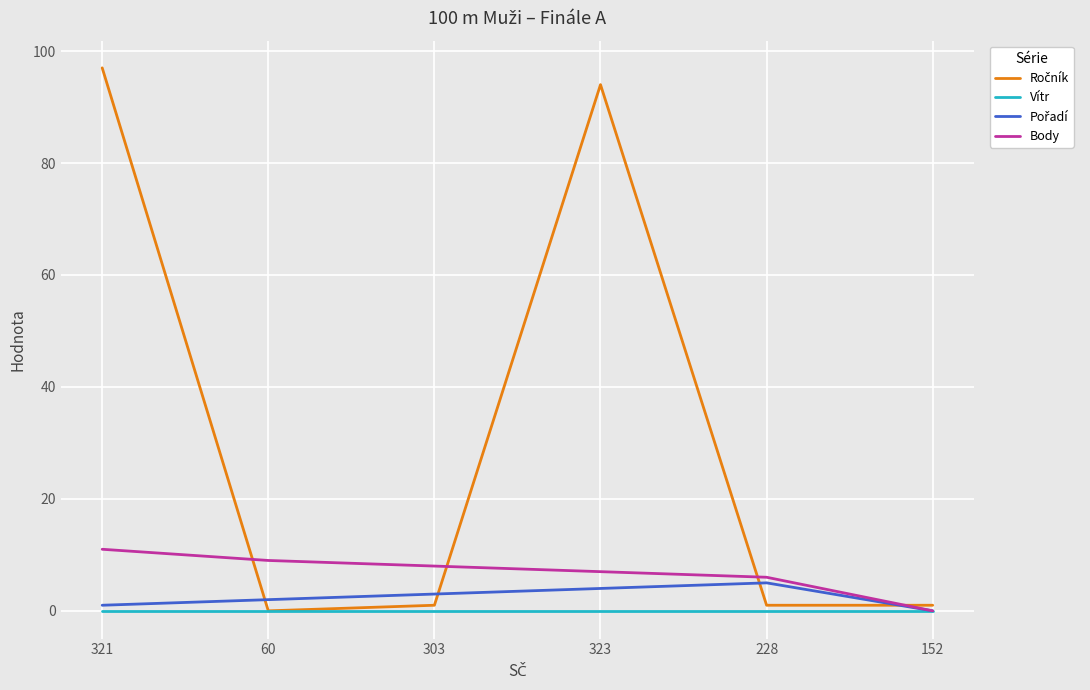

What is the difference between the highest and lowest values at 303?

8.1